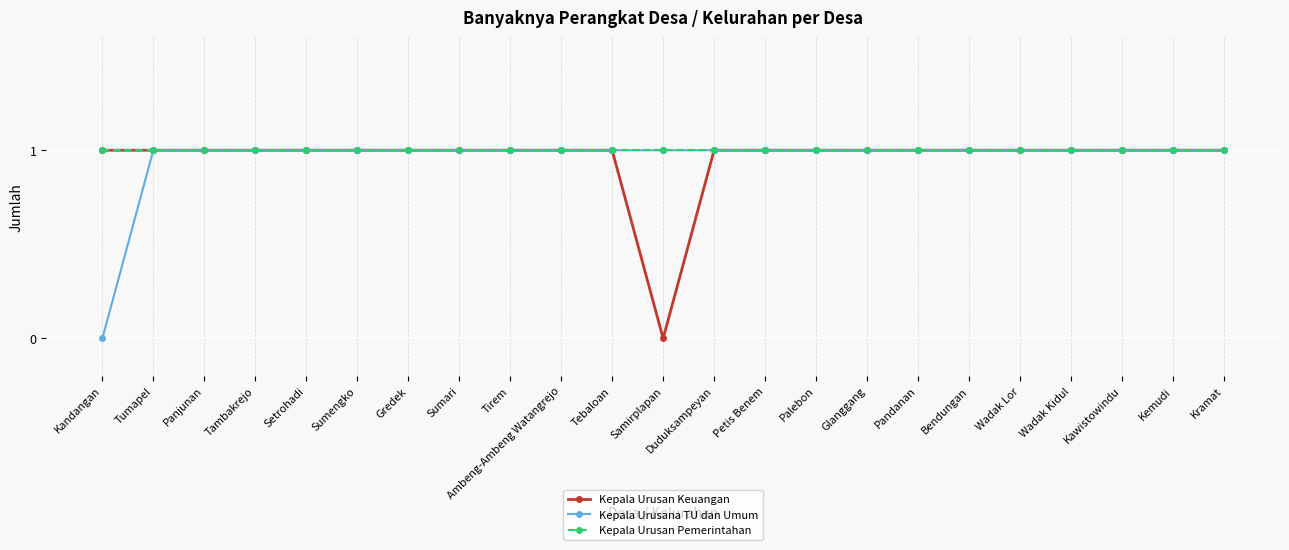

What is the sum of the Kepala Urusan Pemerintahan values at Wadak Kidul and Glanggang?

2